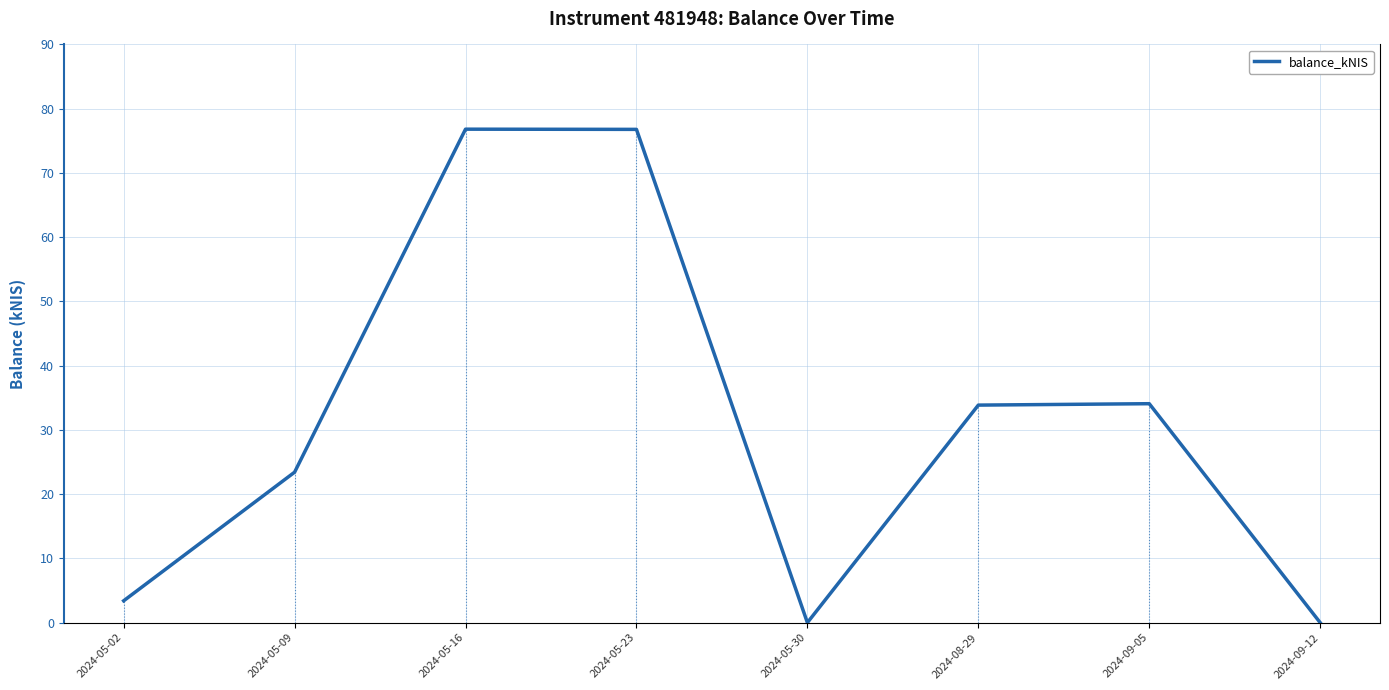

True or false: the data shows 26.7 at 2024-05-16.

False